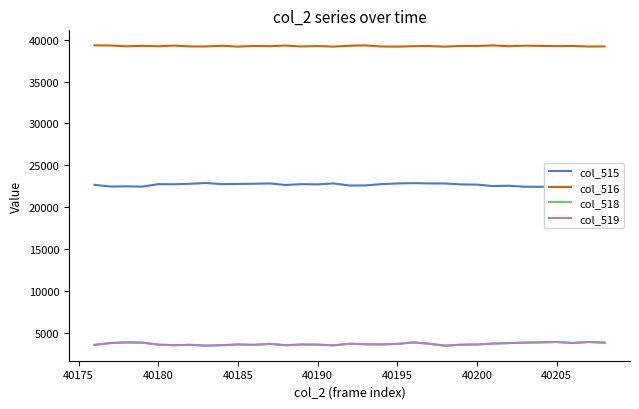

Does the chart display data point markers on the line(s)?

No